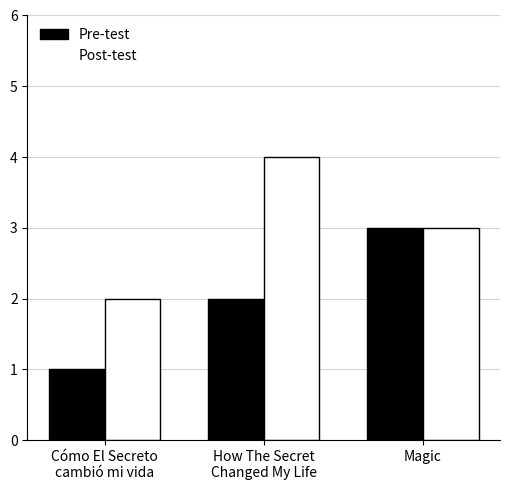

What is the smallest value displayed?

1